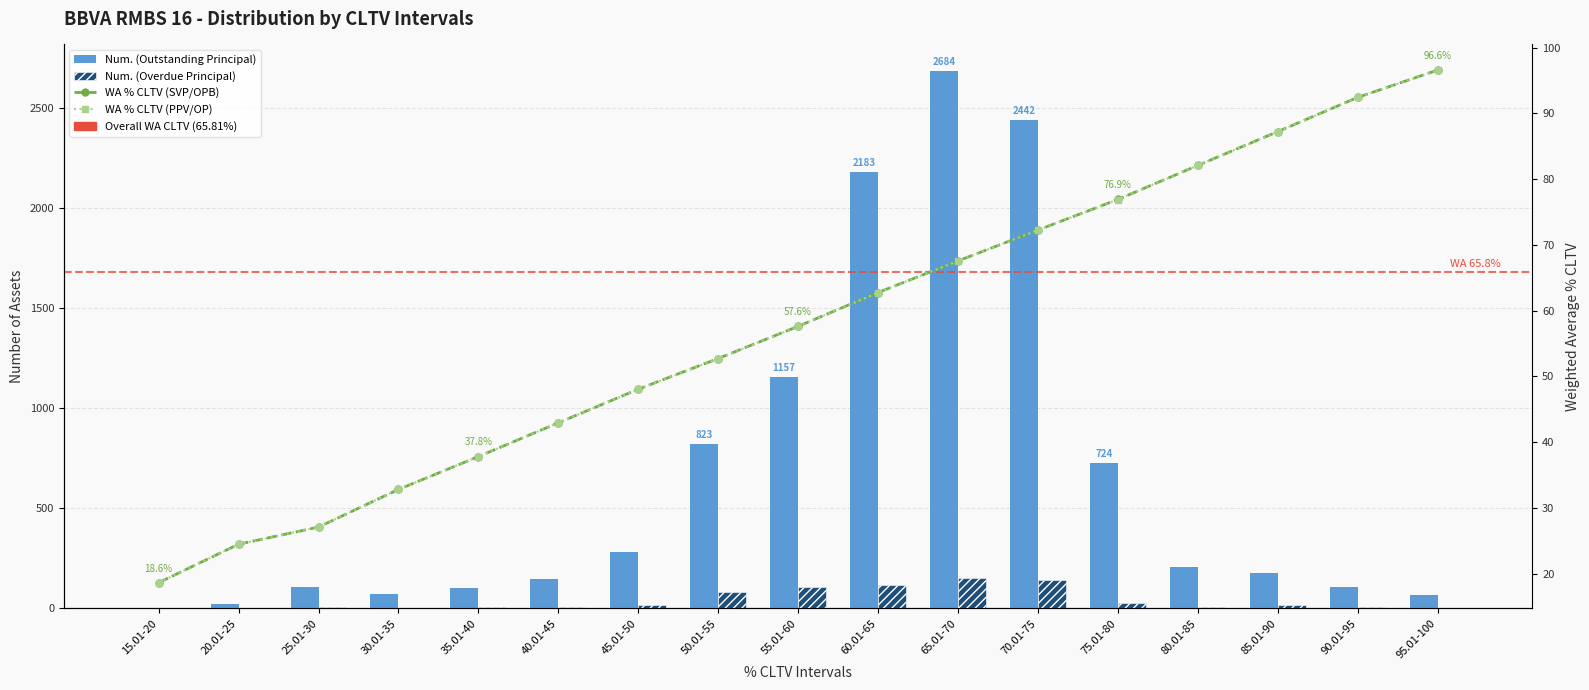

How many data points does each series have?

17